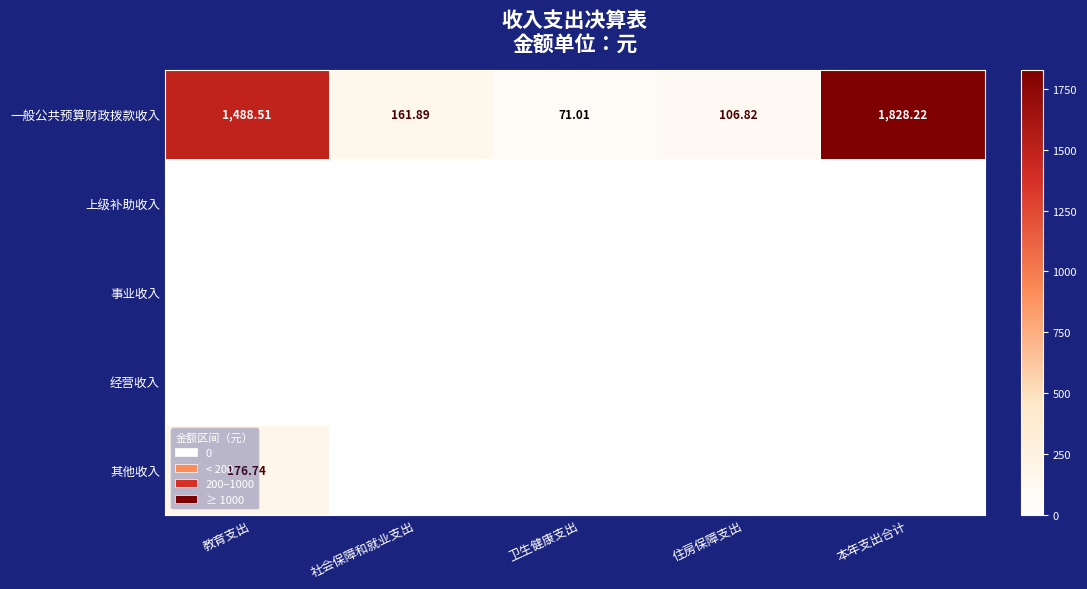

At which label does 一般公共预算财政拨款收入 reach its peak?

本年支出合计